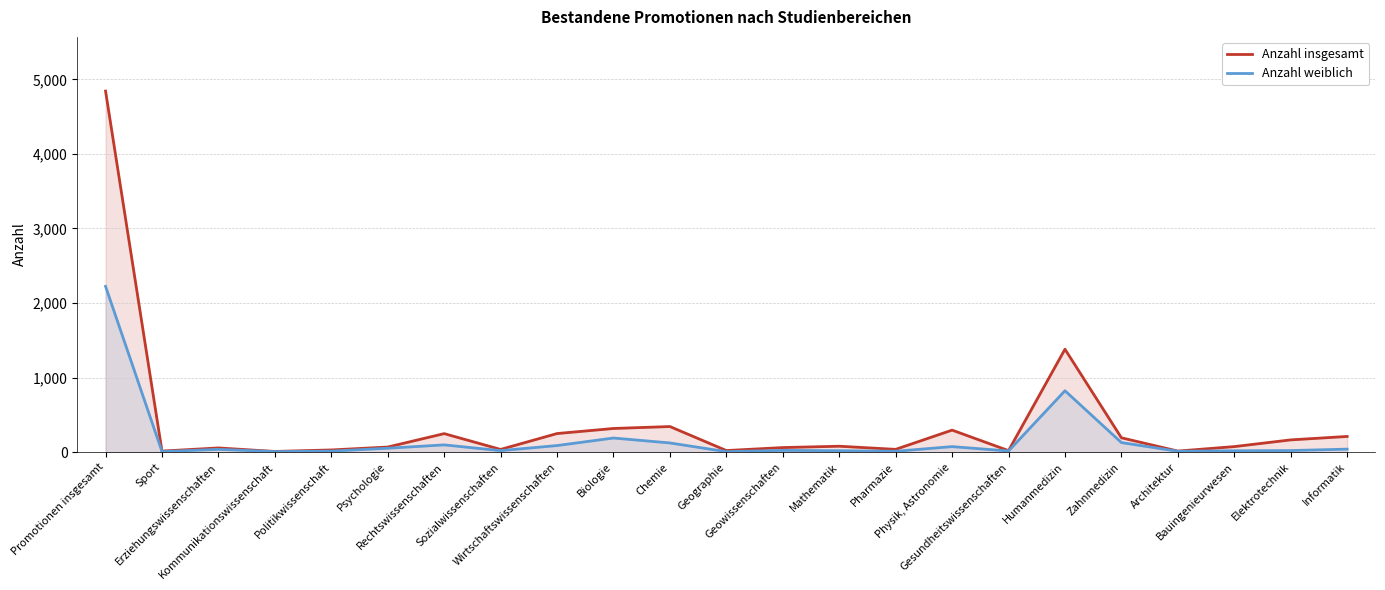

Is it true that Anzahl insgesamt equals 23 at Sport?

False